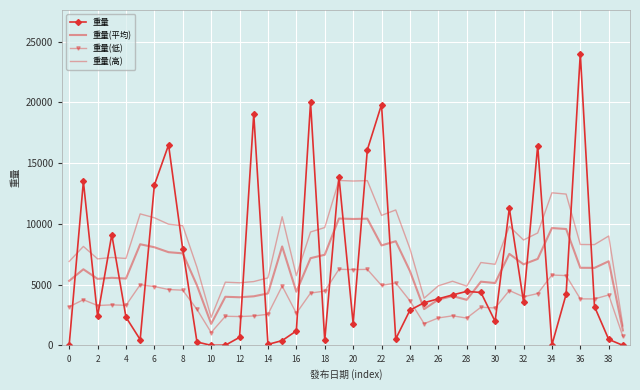

How many lines are shown in the chart?

4